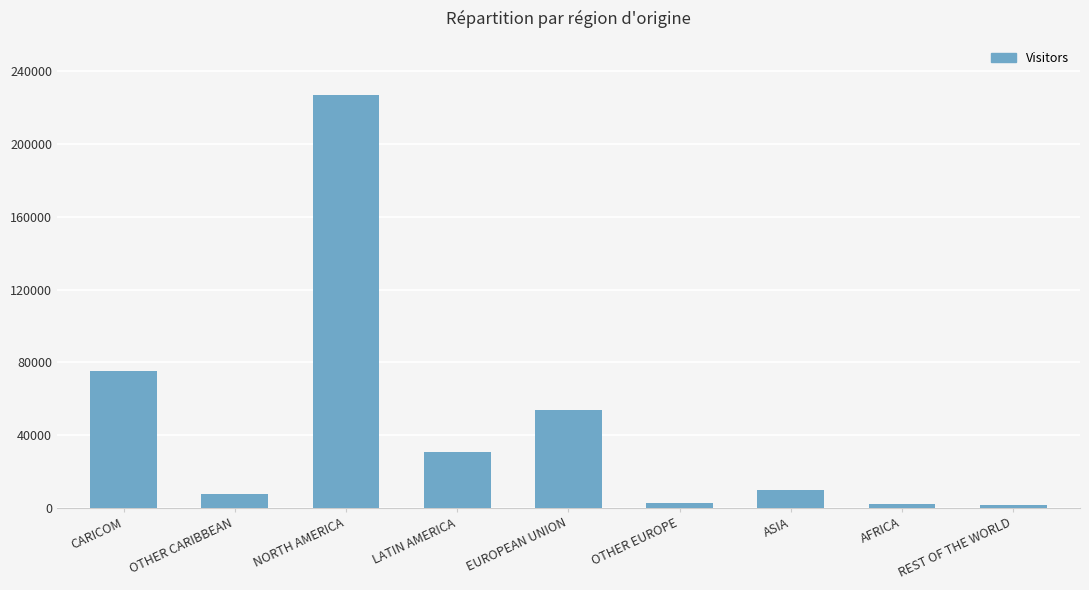

At which label is the value closest to 114175?

CARICOM